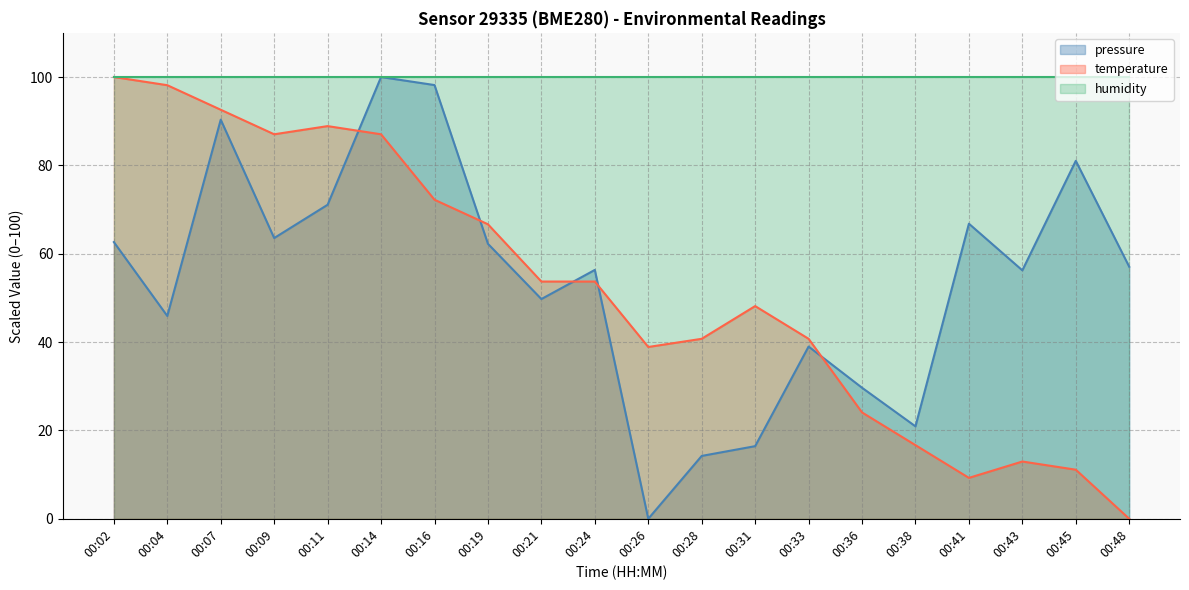

True or false: pressure has a value of 56.2 at 00:43.

True